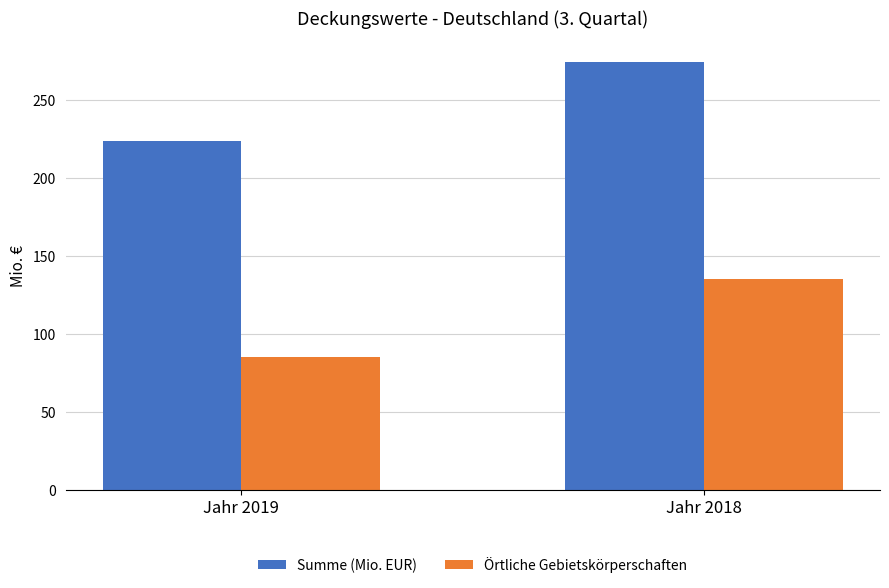

Does the chart contain stacked bars?

No